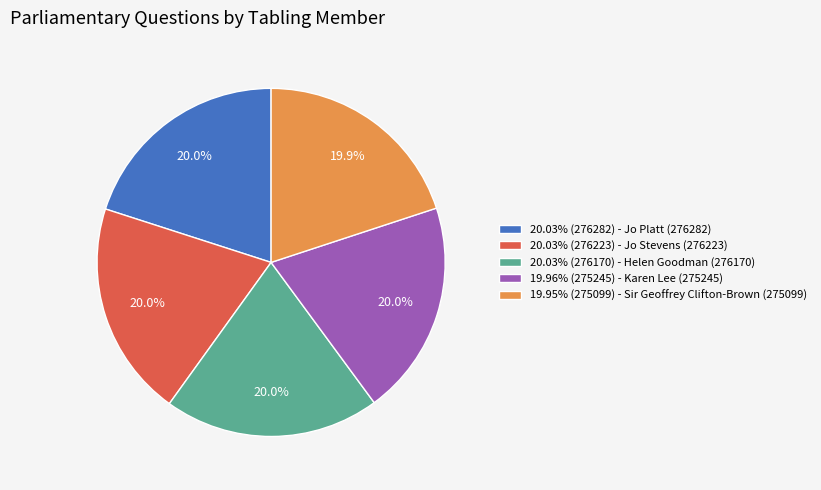

What portion of the pie excludes 20.03% (276223) - Jo Stevens (276223)?

80.0%